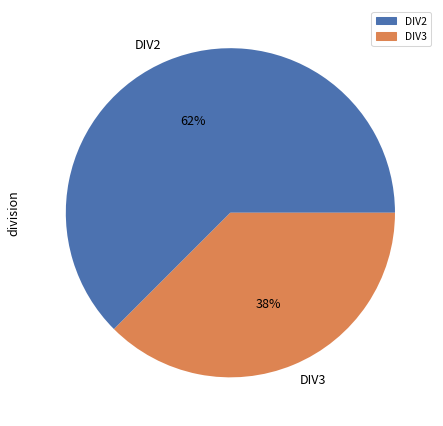

How many segments does this pie chart have?

2